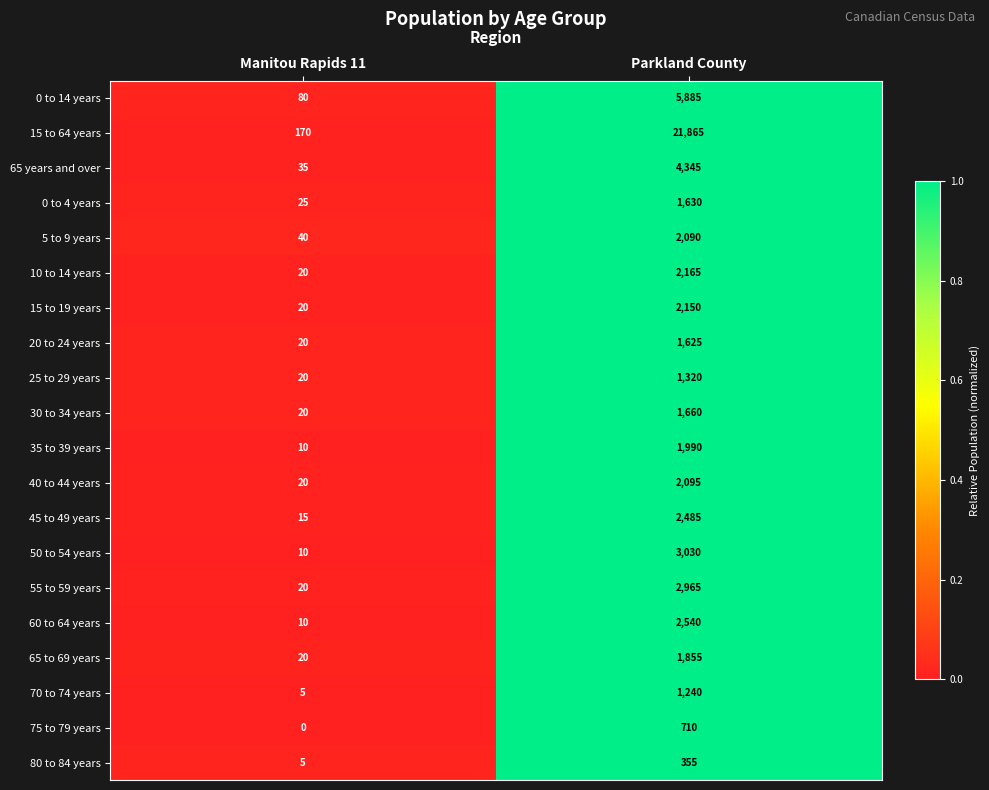

Rank the series by their maximum value, from highest to lowest.

15 to 64 years, 0 to 14 years, 65 years and over, 50 to 54 years, 55 to 59 years, 60 to 64 years, 45 to 49 years, 10 to 14 years, 15 to 19 years, 40 to 44 years, 5 to 9 years, 35 to 39 years, 65 to 69 years, 30 to 34 years, 0 to 4 years, 20 to 24 years, 25 to 29 years, 70 to 74 years, 75 to 79 years, 80 to 84 years